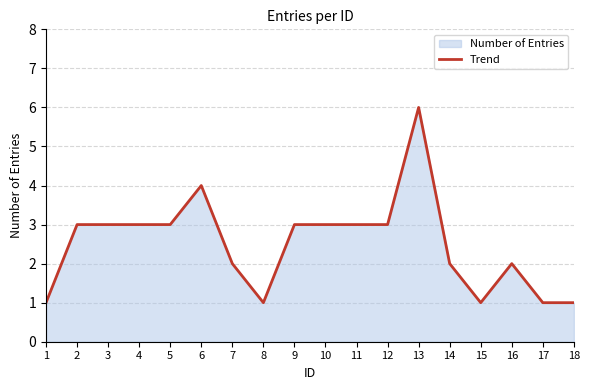

The chart shows a value of 5 at 2. True or false?

False